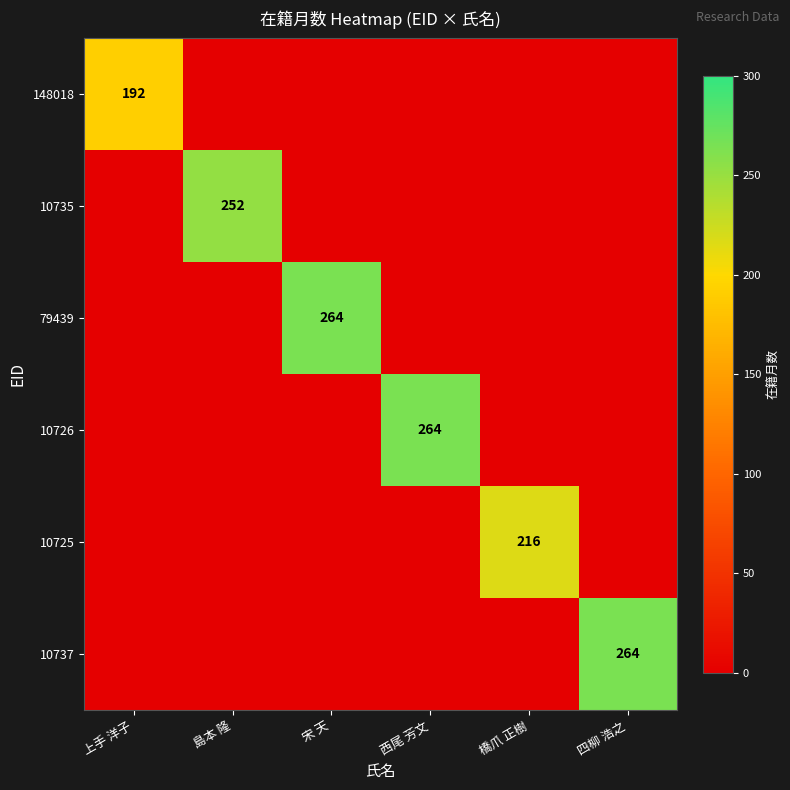

What is the difference between the maximum and minimum values in the 10725 series?

216